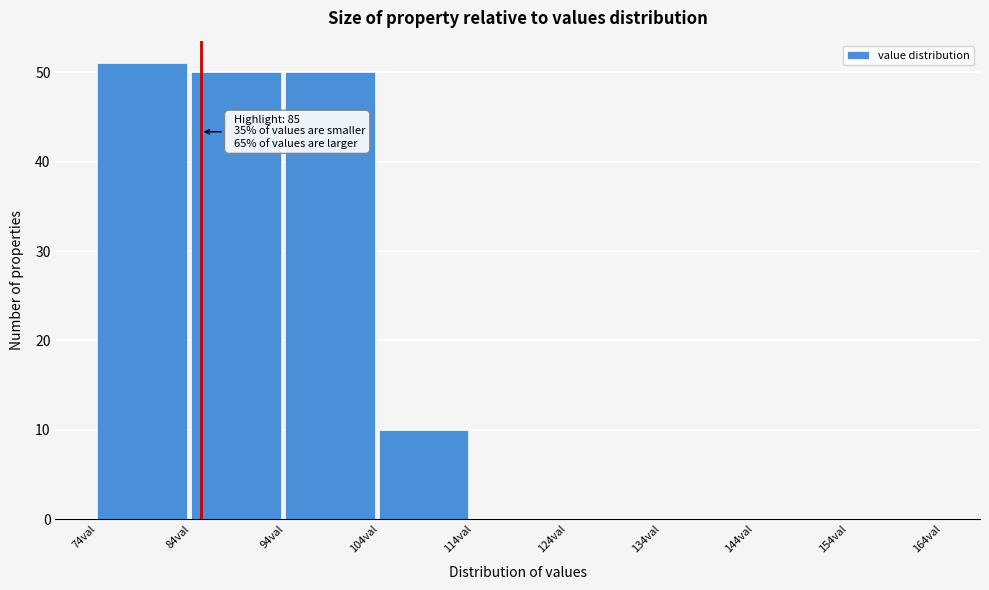

Which range on the x-axis has the tallest bar?

74 to 84